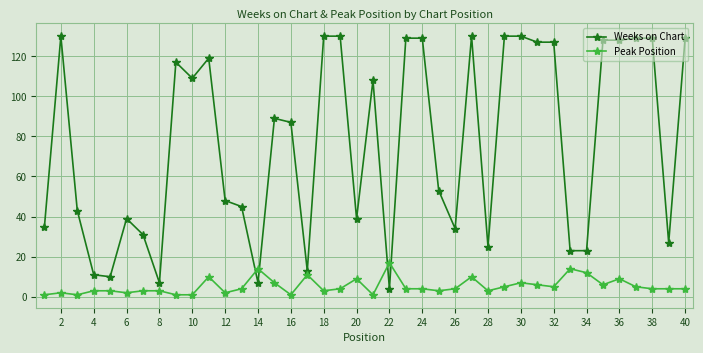

What is the minimum value shown in the chart?

1